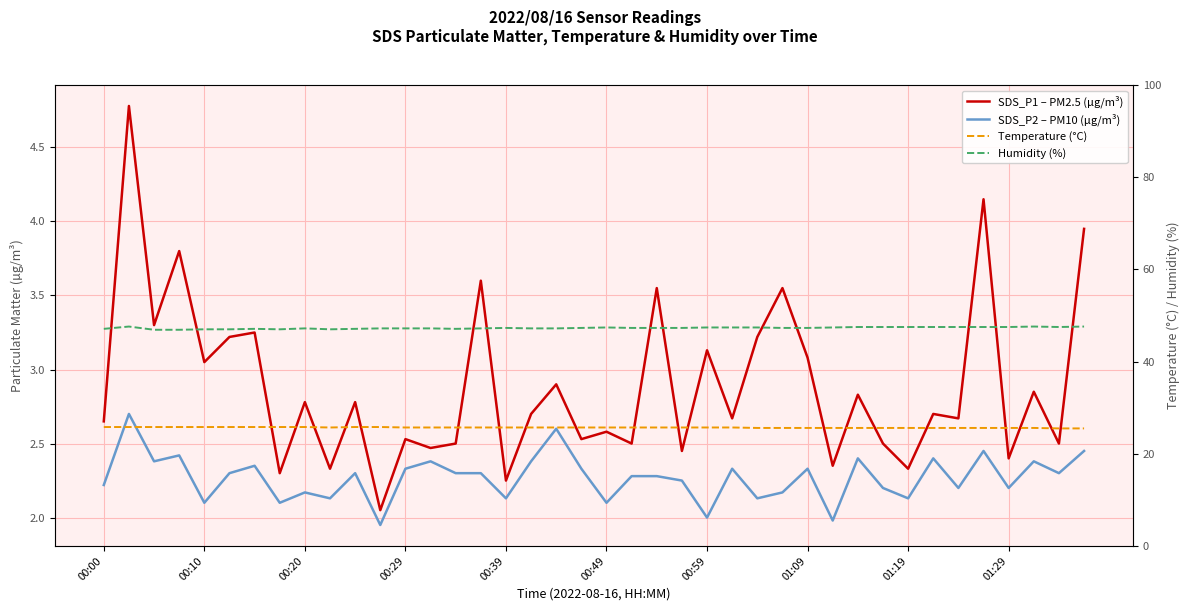

How many series are shown in this chart?

4